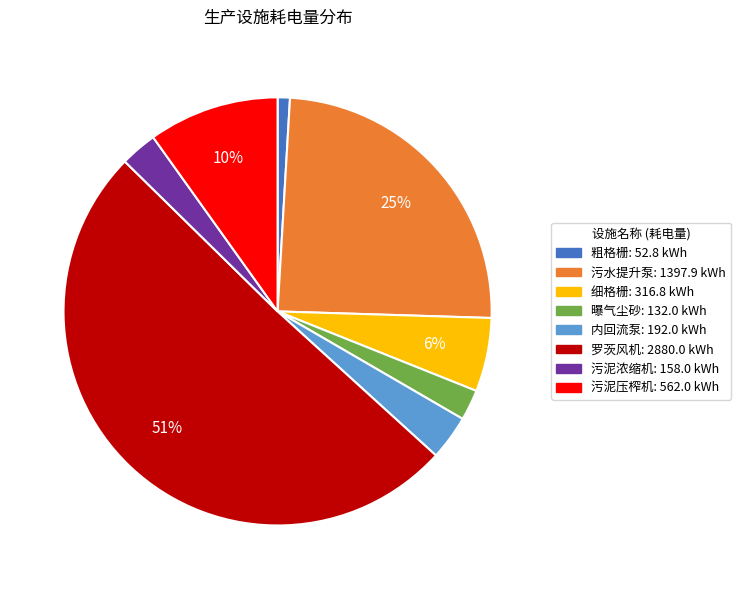

To the nearest percent, what is the difference between the 罗茨风机 and 粗格栅 slice percentages?

50%